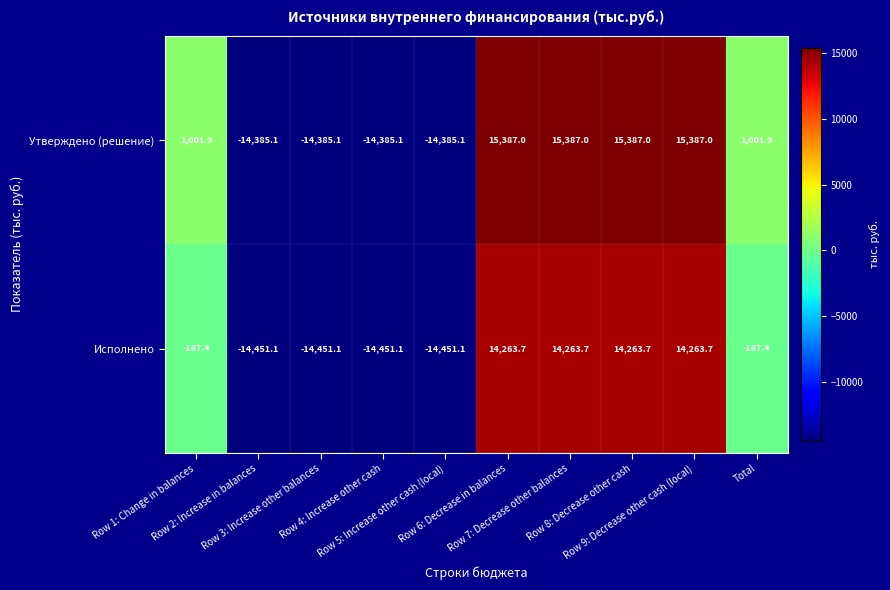

Which series has the largest total across all categories?

Утверждено (решение)